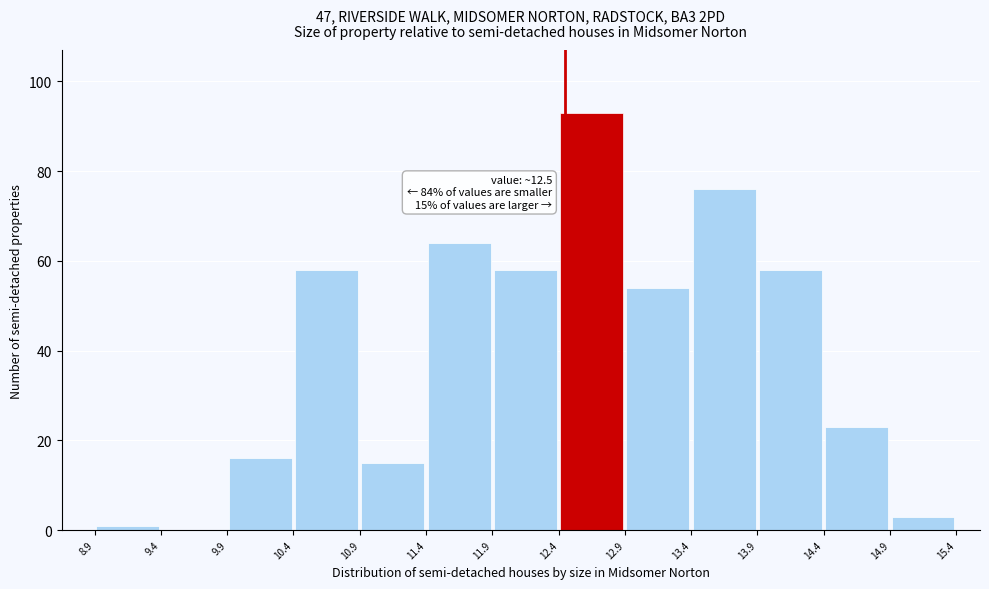

Over which range of the x-axis is the bar tallest?

12.4 to 12.9